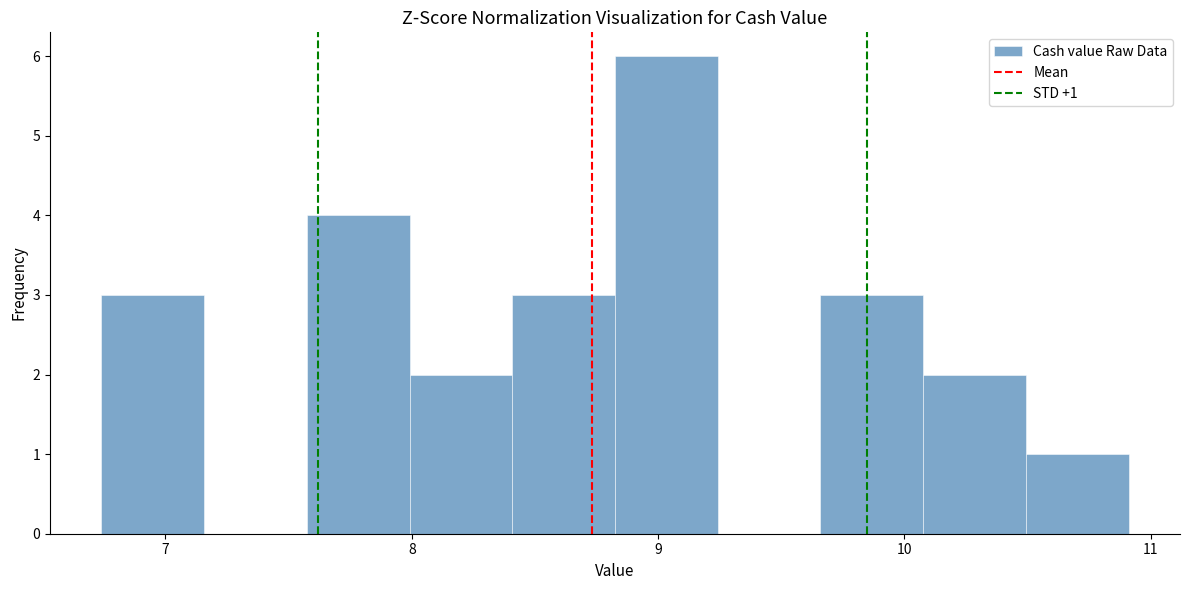

Which range on the x-axis has the tallest bar?

8.8 to 9.2